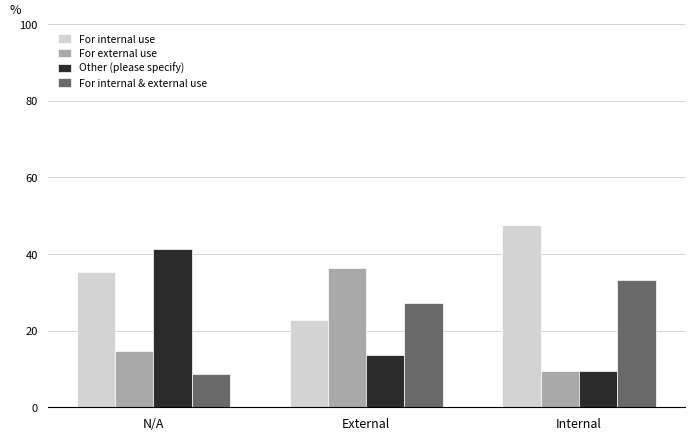

At which label does For internal & external use reach its peak?

Internal